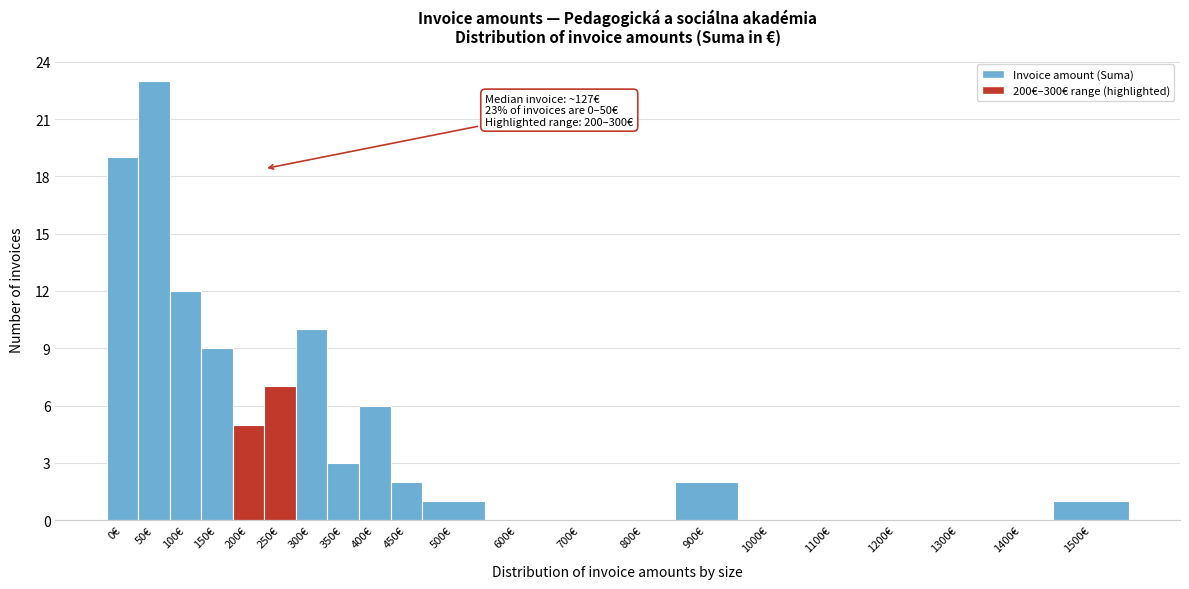

Reading left to right, what are all the values shown in this chart?

0€=19	50€=23	100€=12	150€=9	200€=5	250€=7	300€=10	350€=3	400€=6	450€=2	500€=1	600€=0	700€=0	800€=0	900€=2	1000€=0	1100€=0	1200€=0	1300€=0	1400€=0	1500€=1